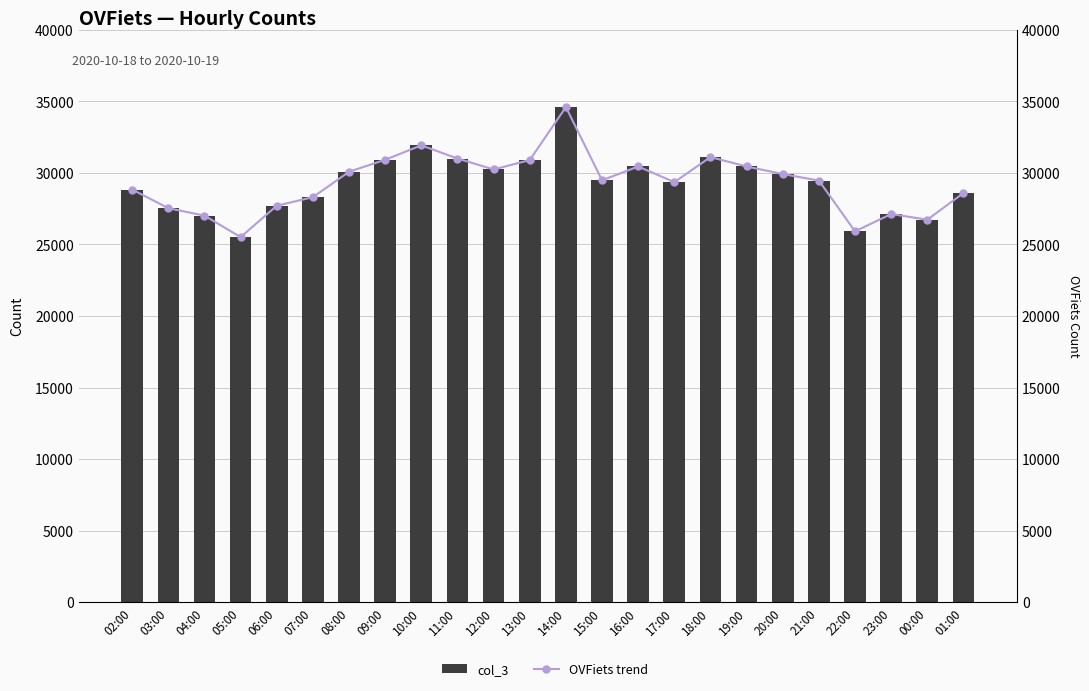

The col_3 series shows 31926 at 10:00. True or false?

True